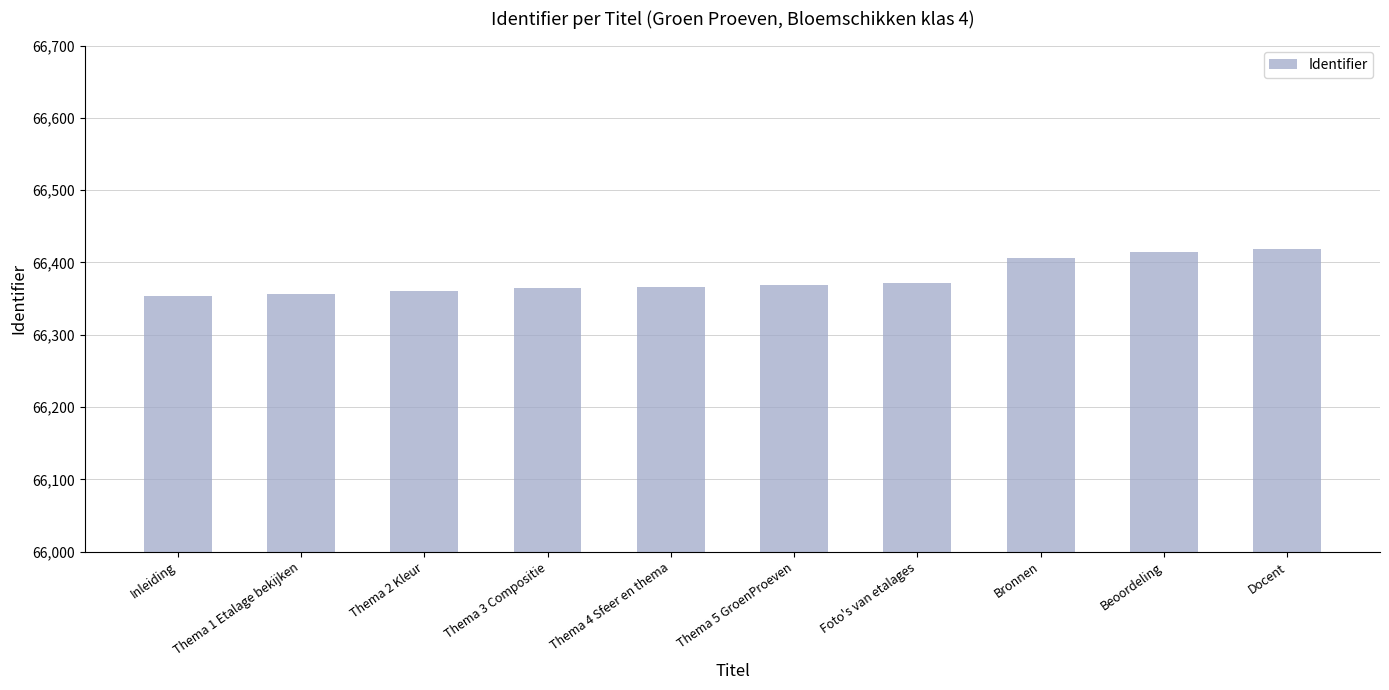

Are the bars grouped side by side (vs. stacked)?

No